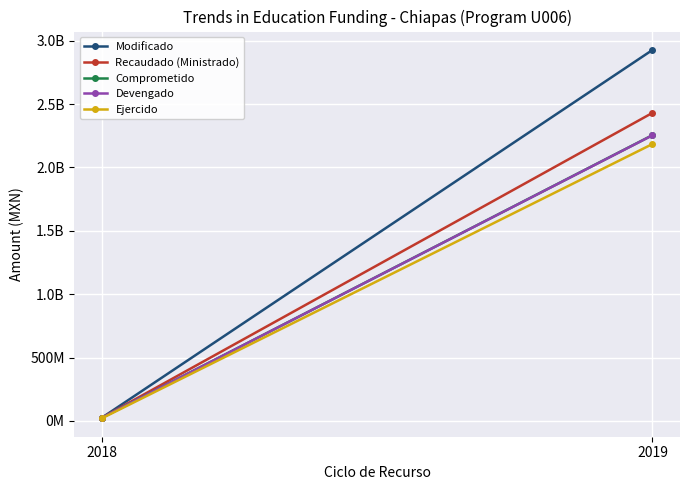

At which label does Ejercido reach its peak?

2019